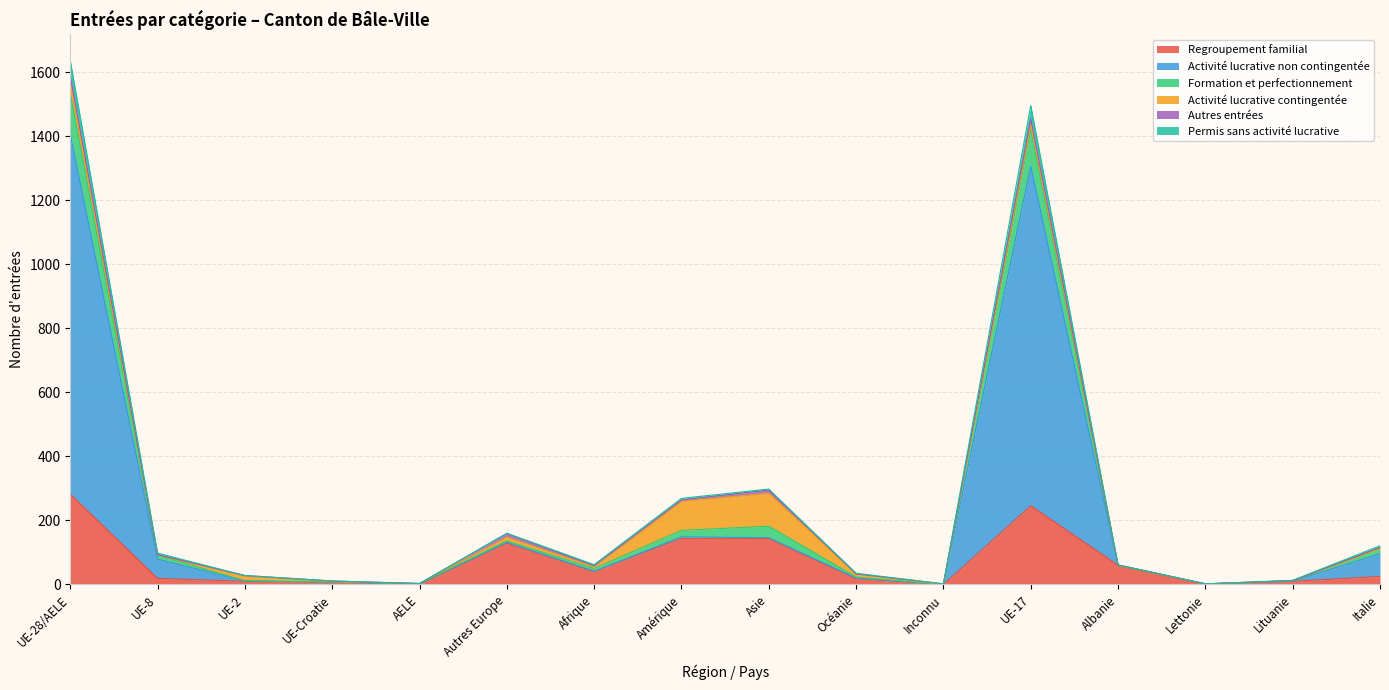

Does the chart have visible grid lines?

Yes